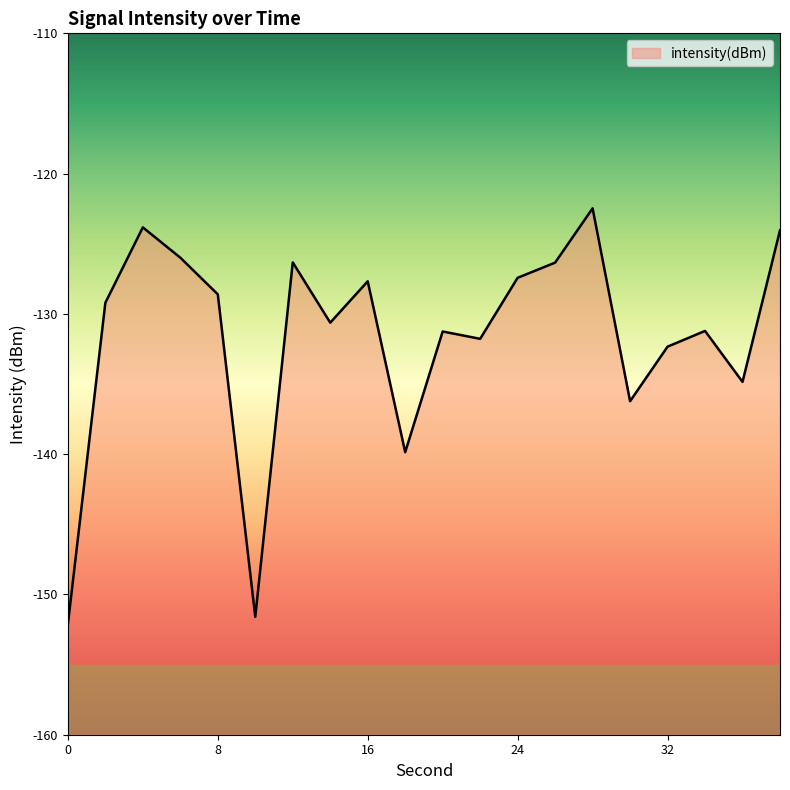

What is the average value?

-131.7